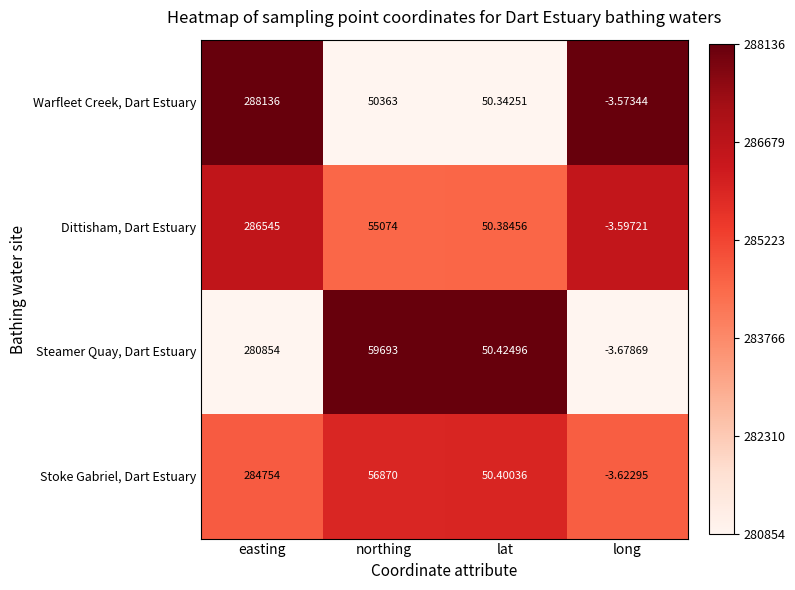

Which series has the largest range (max minus min)?

Warfleet Creek, Dart Estuary